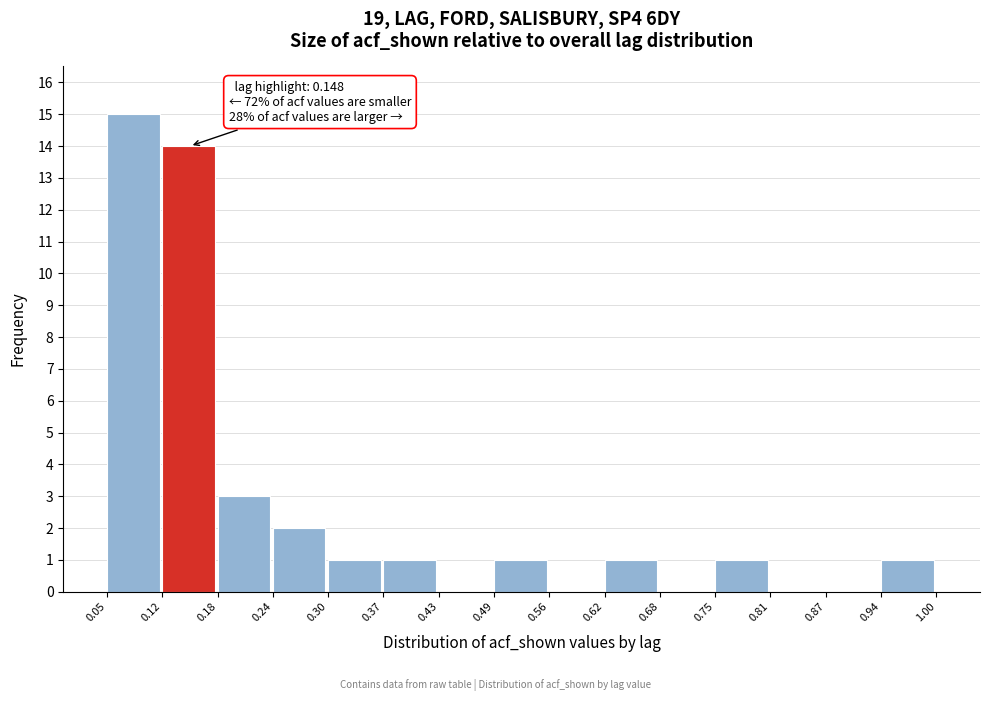

Over which range of the x-axis is the bar tallest?

0.05 to 0.12